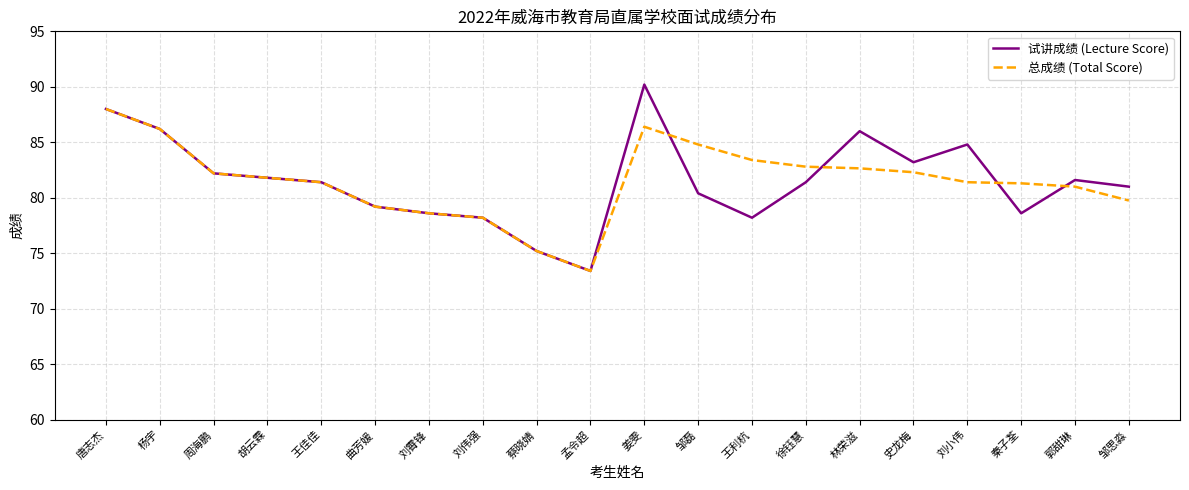

How many lines are shown in the chart?

2